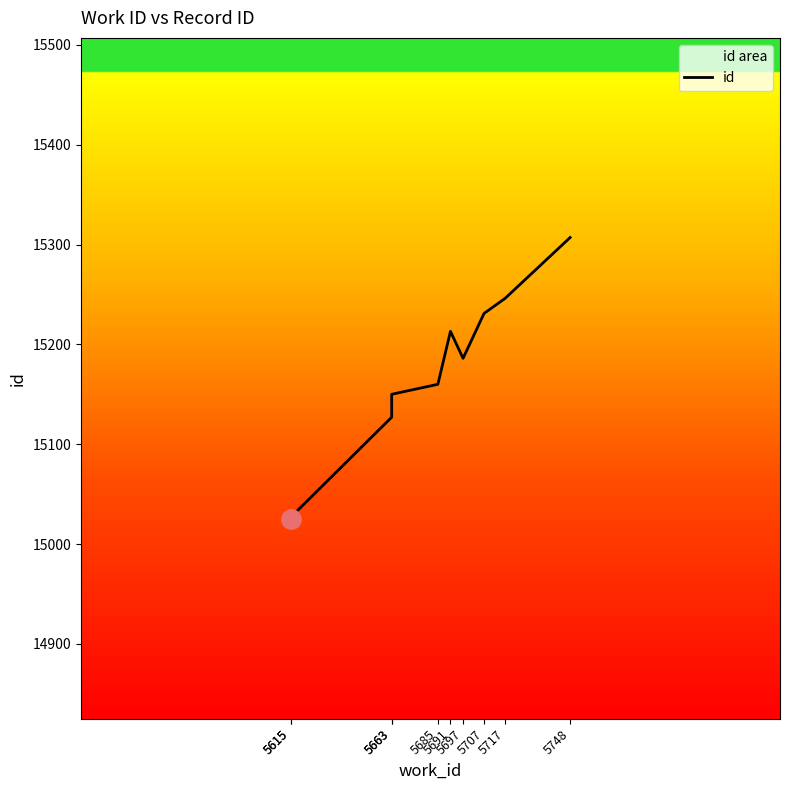

Count the number of categories in the chart.

10